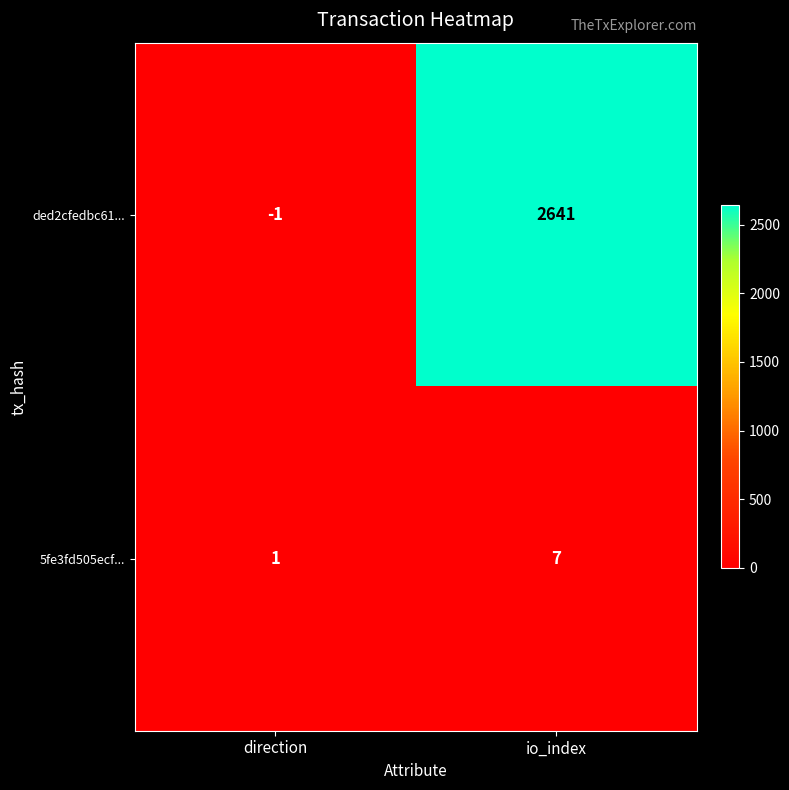

What is the average value of the 5fe3fd505ecf... series?

4